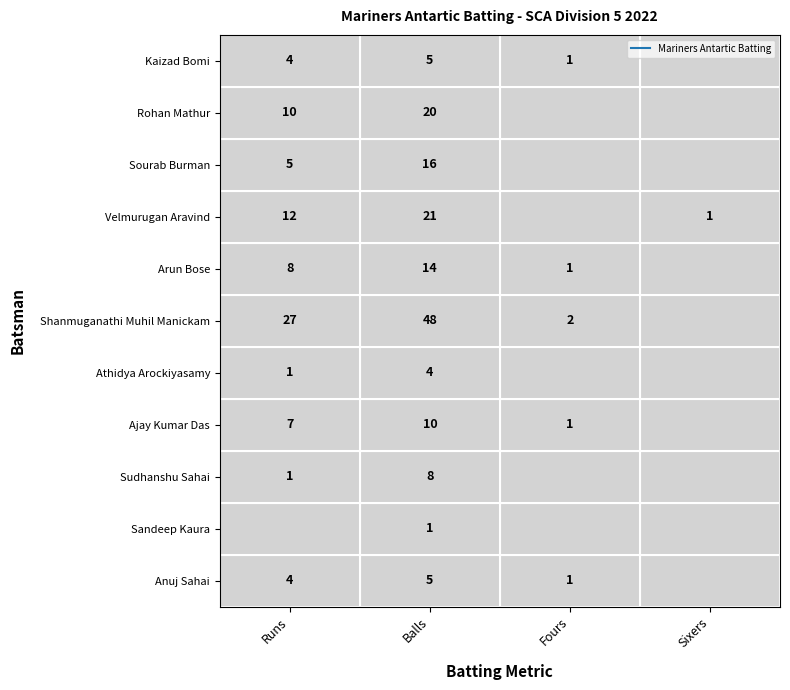

How many values in the Rohan Mathur series exceed 10?

1